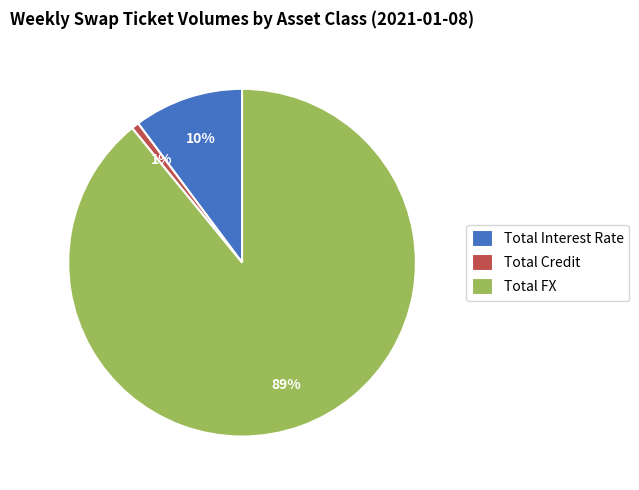

How many segments does this pie chart have?

3